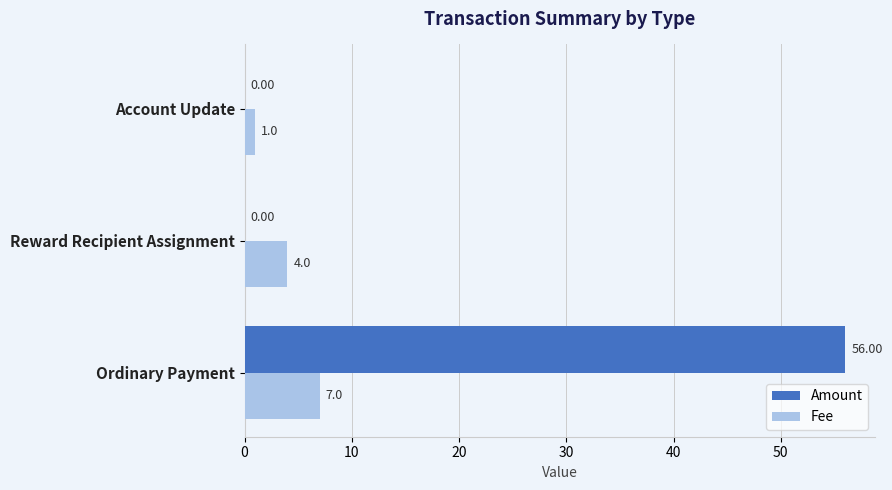

What are all the series names shown in the legend?

Amount, Fee